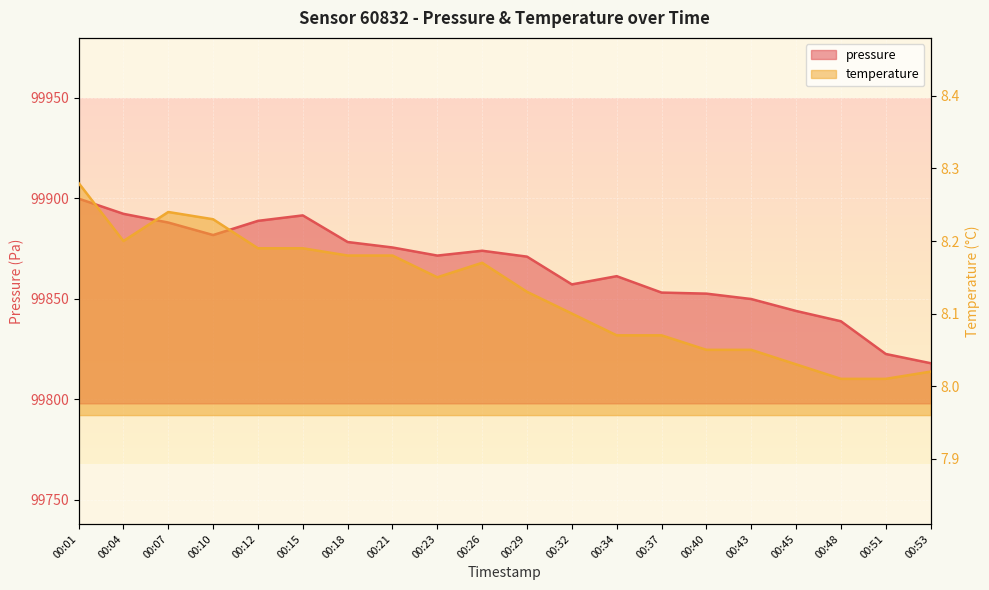

Count the number of data series in this chart.

2